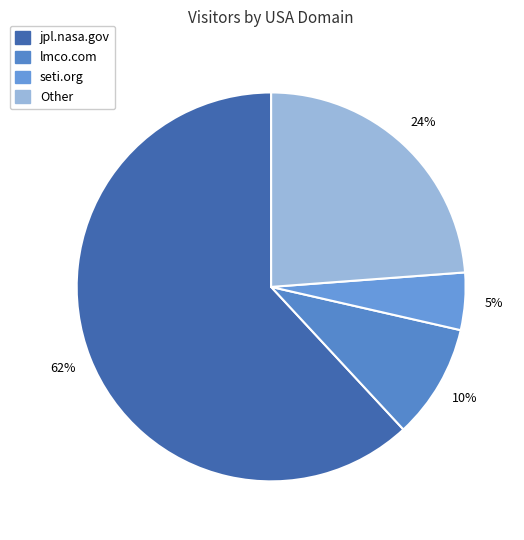

How many slices are in this pie chart?

4